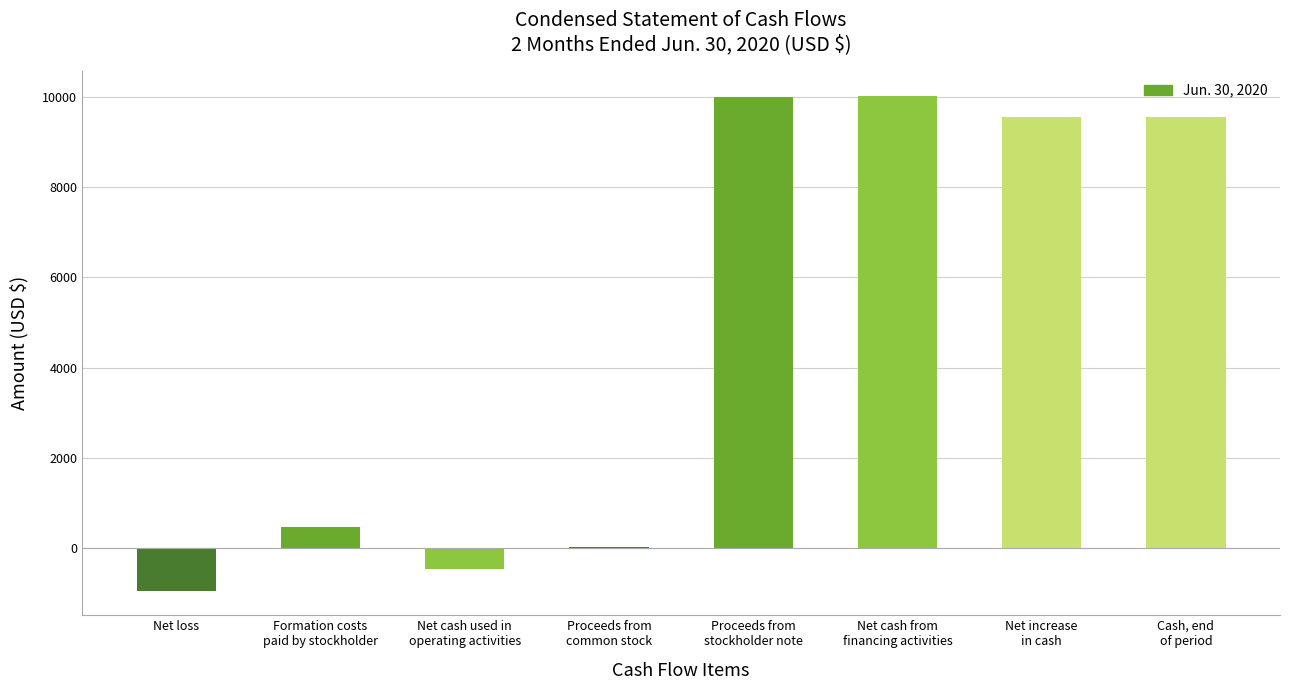

How many series are shown in this chart?

1